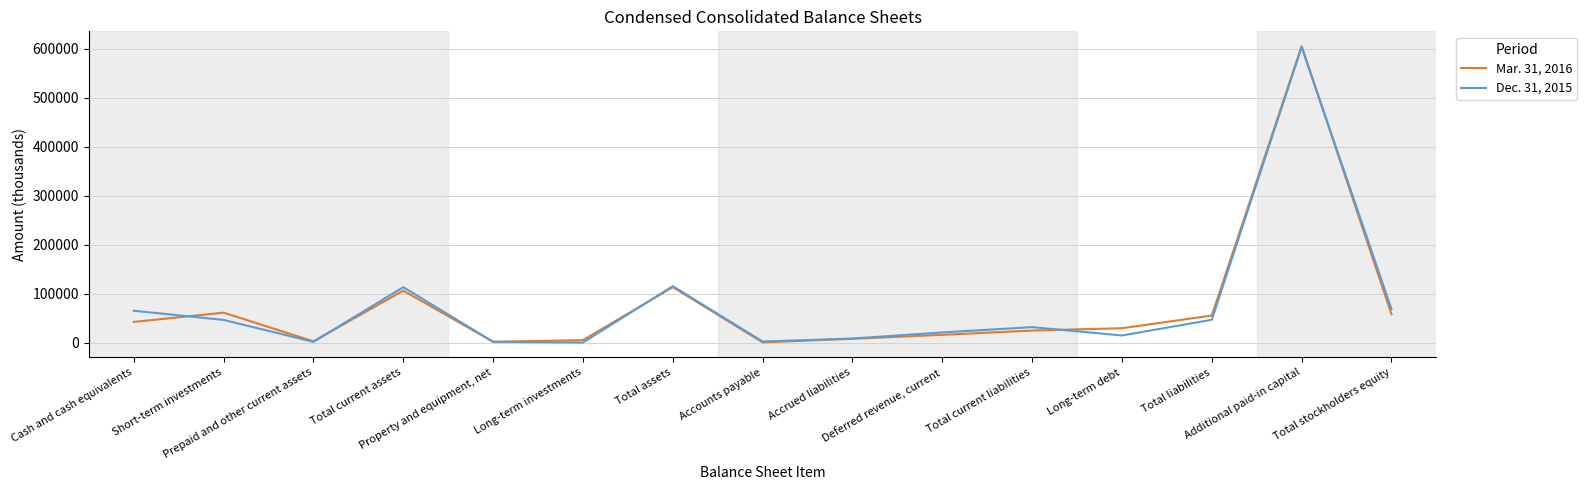

What is the greatest value displayed?

604909